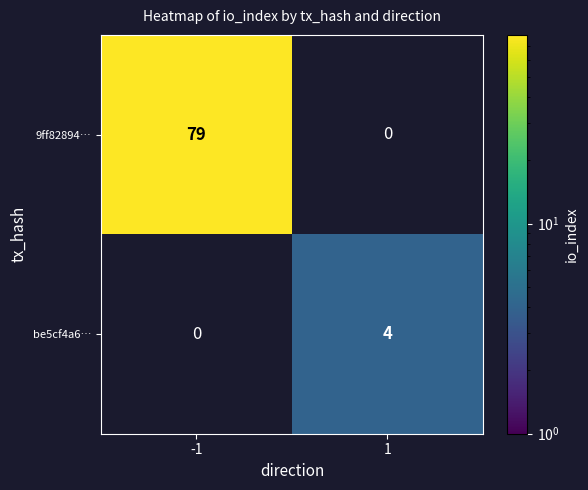

The value of be5cf4a6… at 1 is 1. True or false?

False